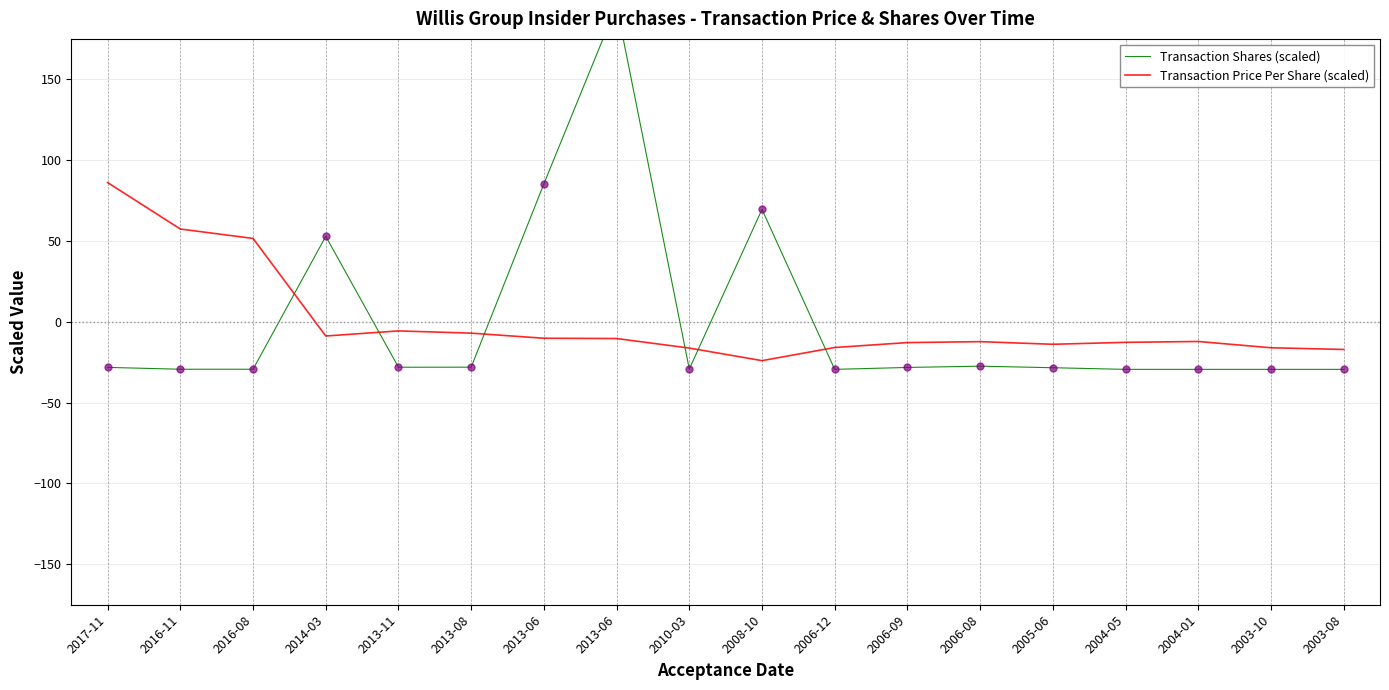

Which series contains the lowest Y value?

Transaction Shares (scaled)